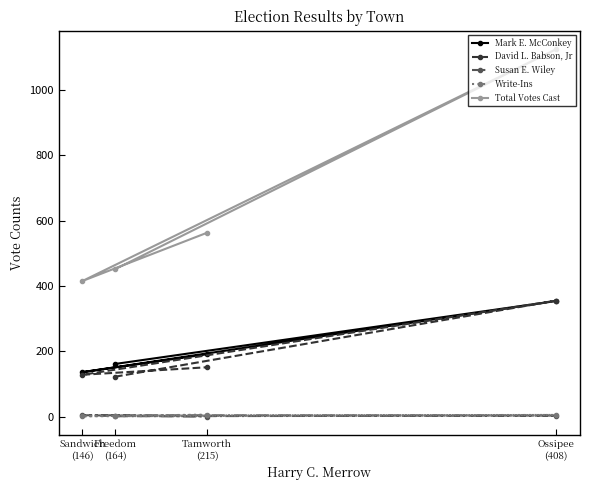

What is the label of the 1st point from the left?

Sandwich
(146)